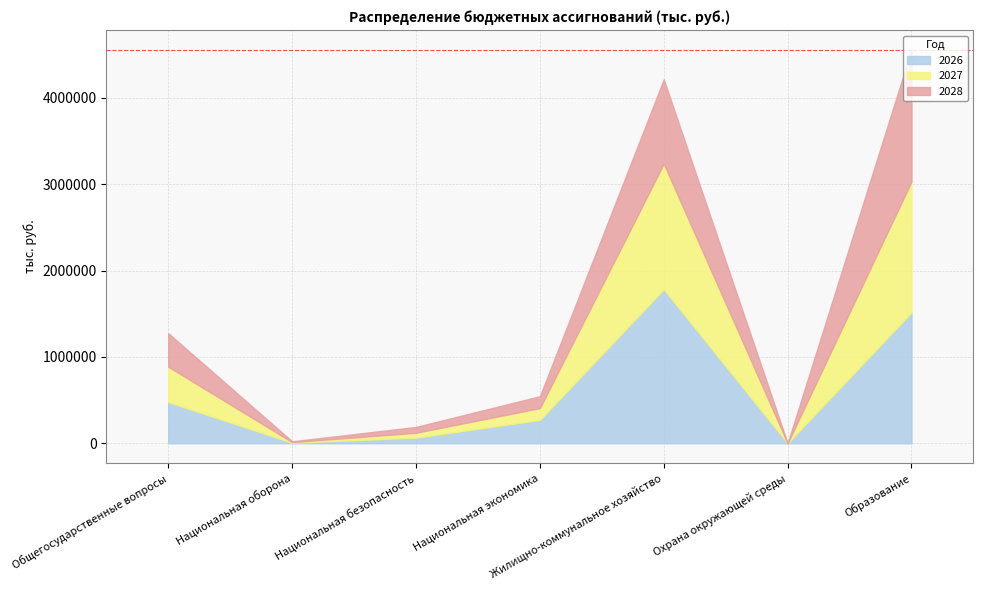

What position from the right is Охрана окружающей среды?

2